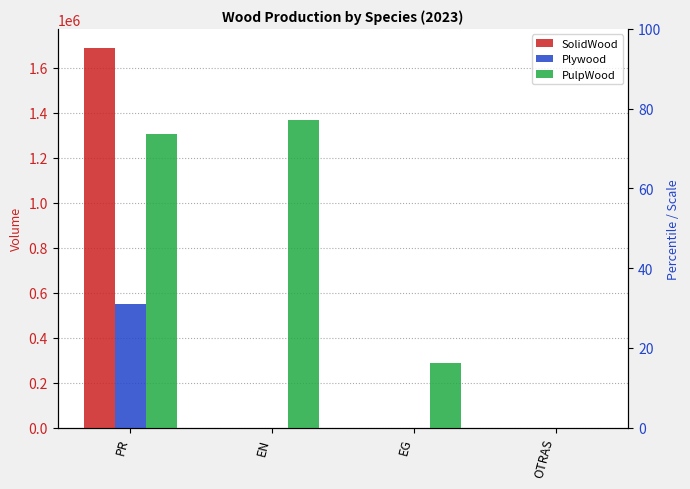

Reading right to left, extract all data points from this chart.

SolidWood: OTRAS=0.0	EG=0.0	EN=283.4	PR=1687295.1
Plywood: OTRAS=0.0	EG=0.0	EN=0.0	PR=550659.8
PulpWood: OTRAS=0.0	EG=285611.2	EN=1366676.6	PR=1304124.6